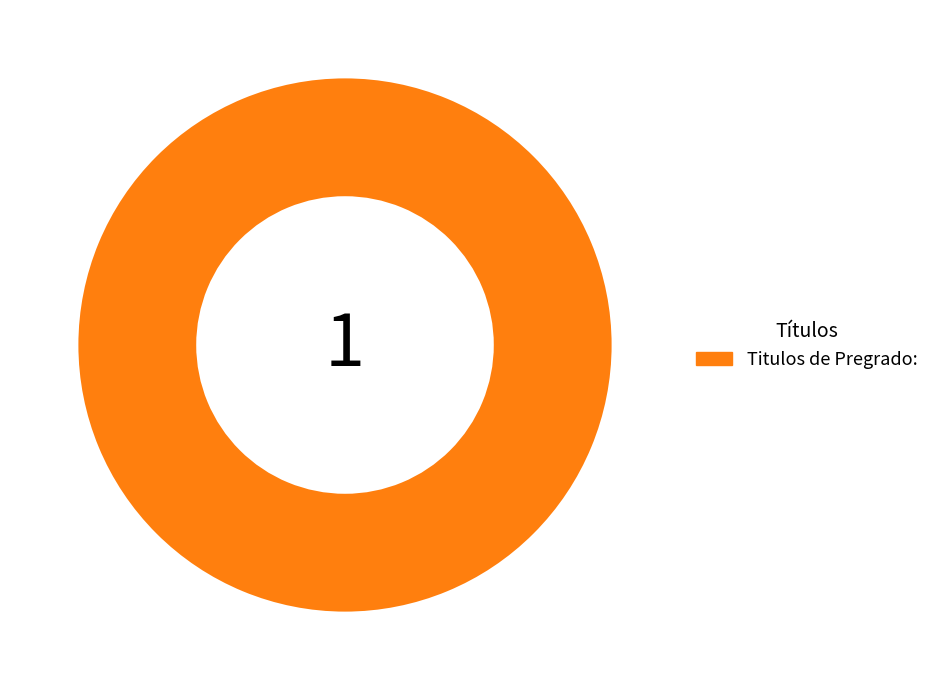

Rank the categories by value from lowest to highest.

Titulos de Pregrado: